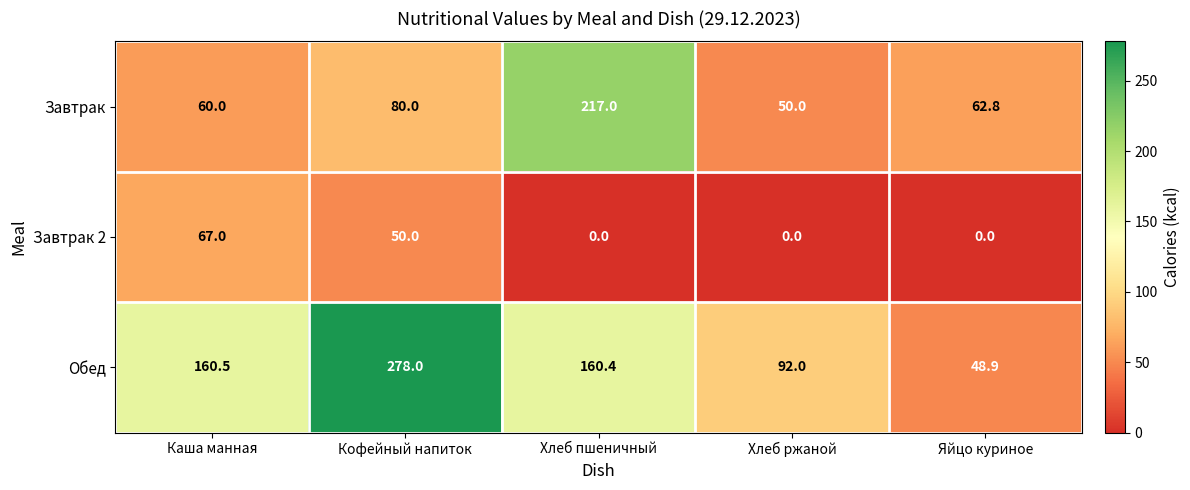

Is the value of Завтрак 2 at Кофейный напиток greater than the value of Завтрак at Яйцо куриное?

No